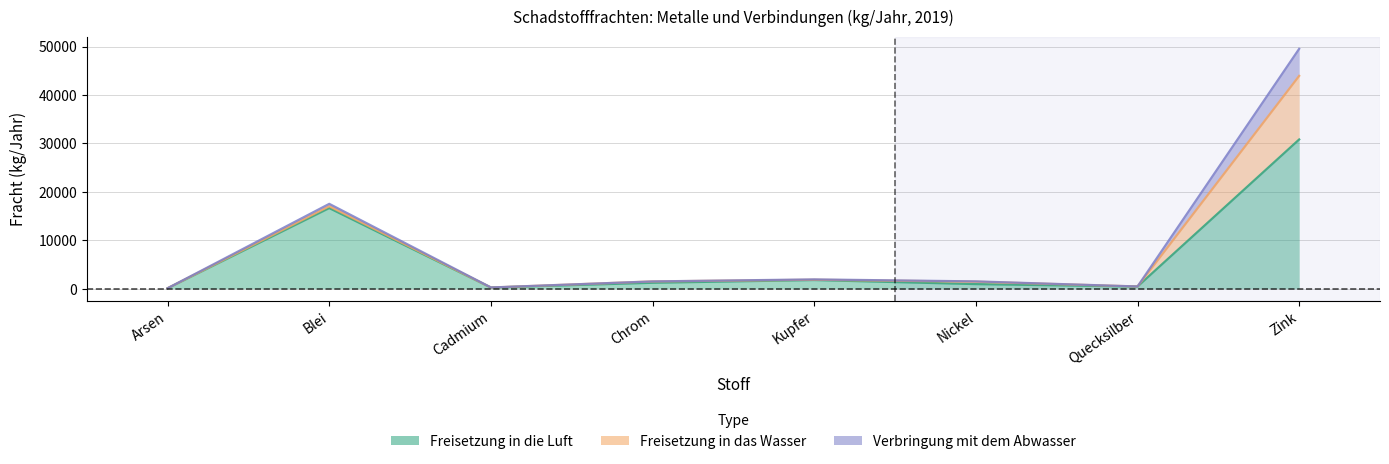

How many times do Freisetzung in das Wasser and Verbringung mit dem Abwasser cross each other?

4